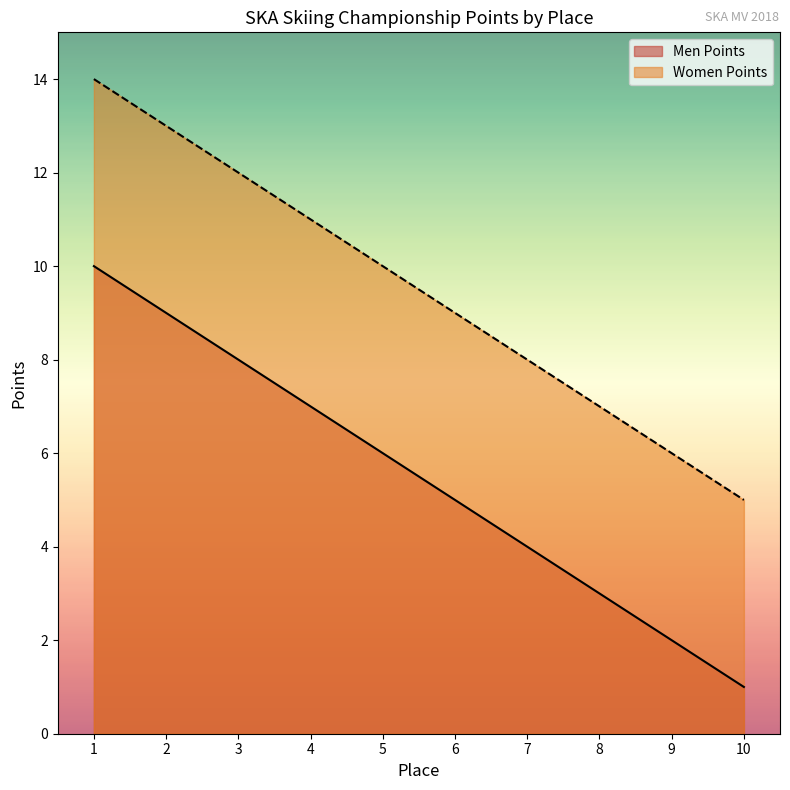

Which has a higher value, 4 or 9?

4